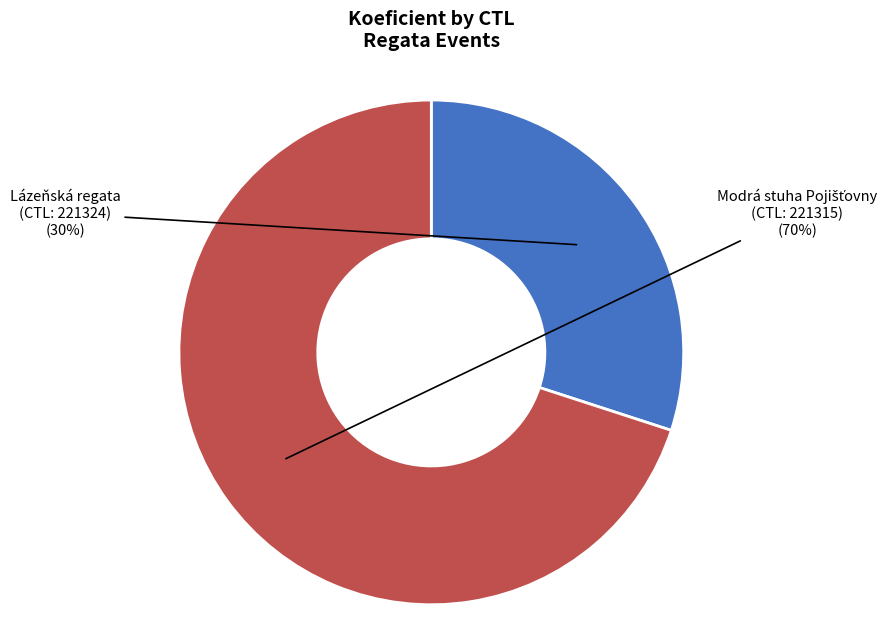

To the nearest percent, what is the average slice percentage?

50%